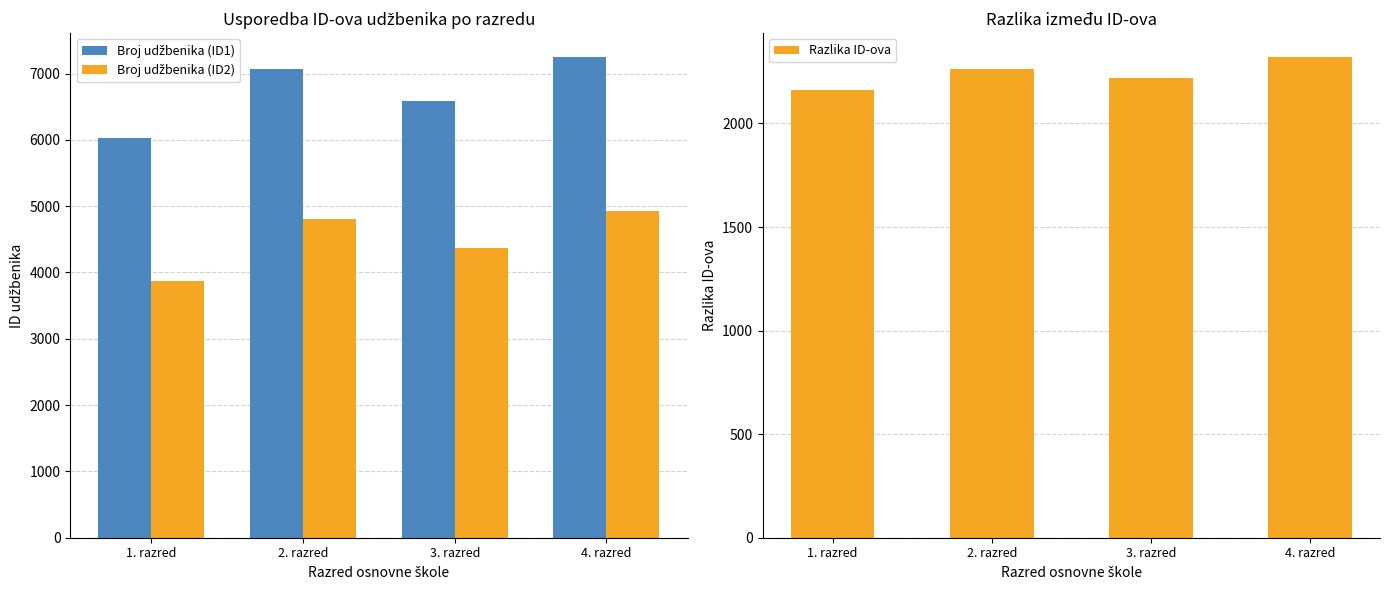

Reading right to left, what are all the values shown in this chart?

Broj udžbenika (ID1): 4. razred=7246	3. razred=6581	2. razred=7071	1. razred=6028
Broj udžbenika (ID2): 4. razred=4926	3. razred=4363	2. razred=4809	1. razred=3868
Razlika ID-ova: 4. razred=2320	3. razred=2218	2. razred=2262	1. razred=2160